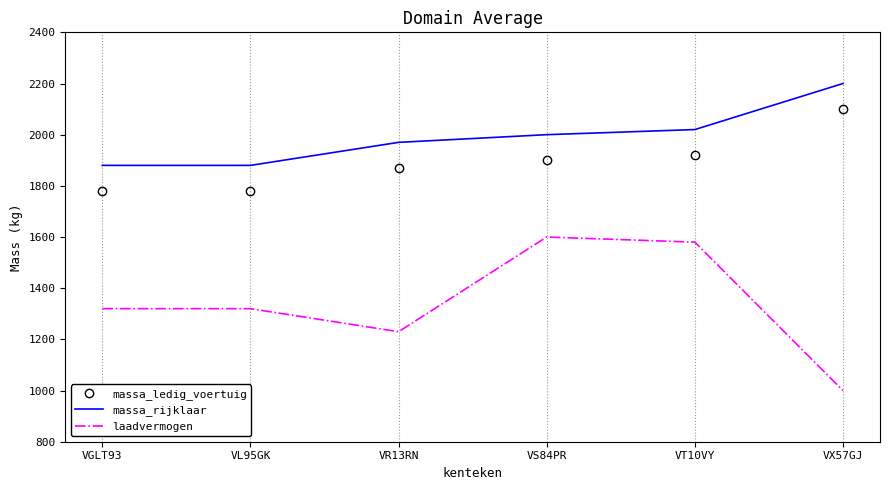

Is the value of massa_ledig_voertuig at VS84PR greater than the value of laadvermogen at VT10VY?

Yes